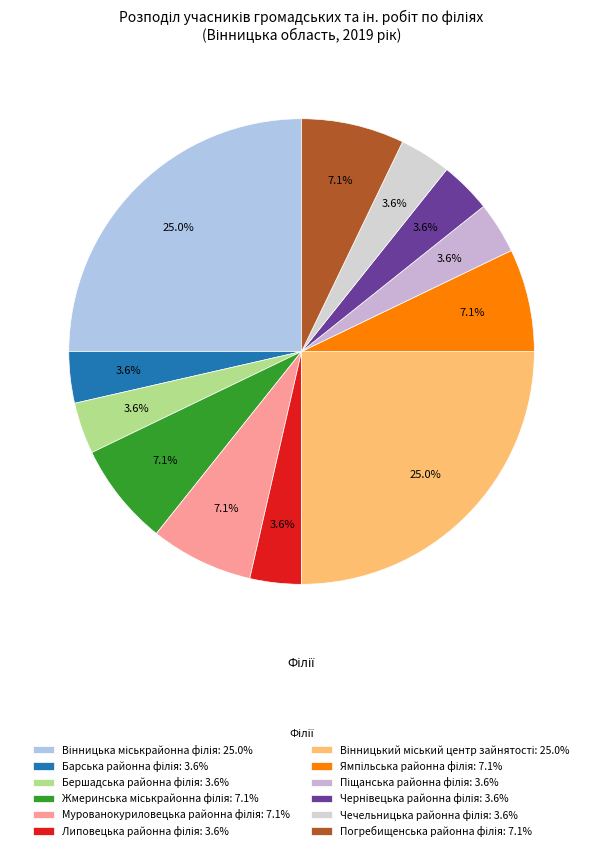

To the nearest percent, what is the combined percentage of Бершадська районна філія and Вінницька міськрайонна філія?

29%